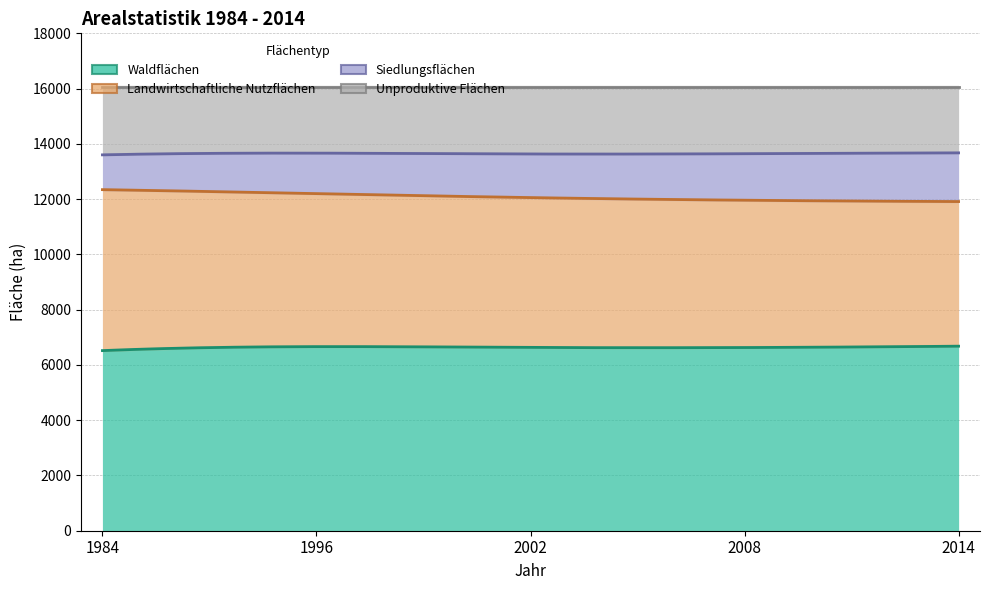

True or false: Unproduktive Flächen and Siedlungsflächen cross at least once.

False